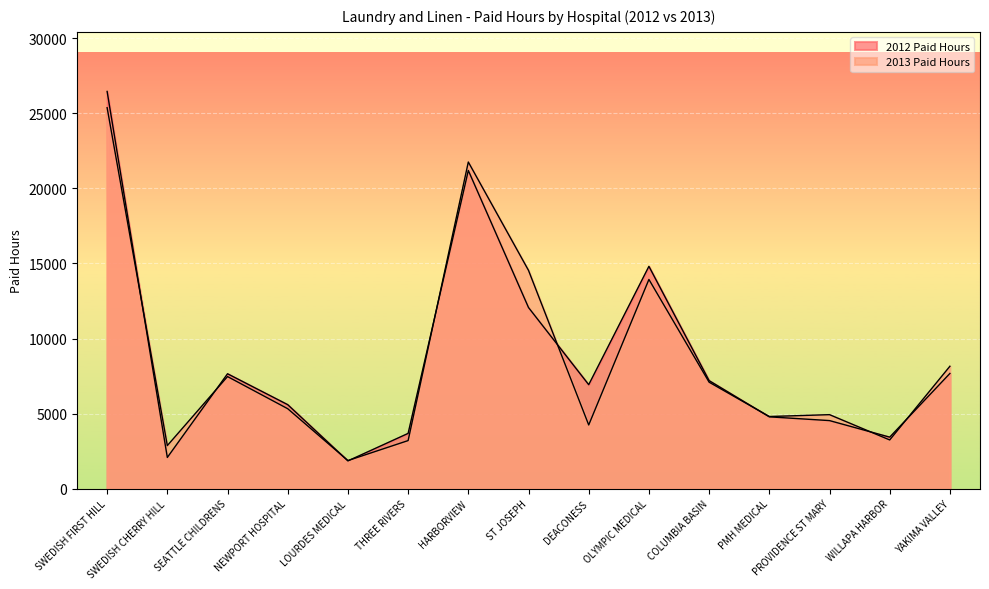

The 2013 Paid Hours series shows 4243 at DEACONESS. True or false?

True